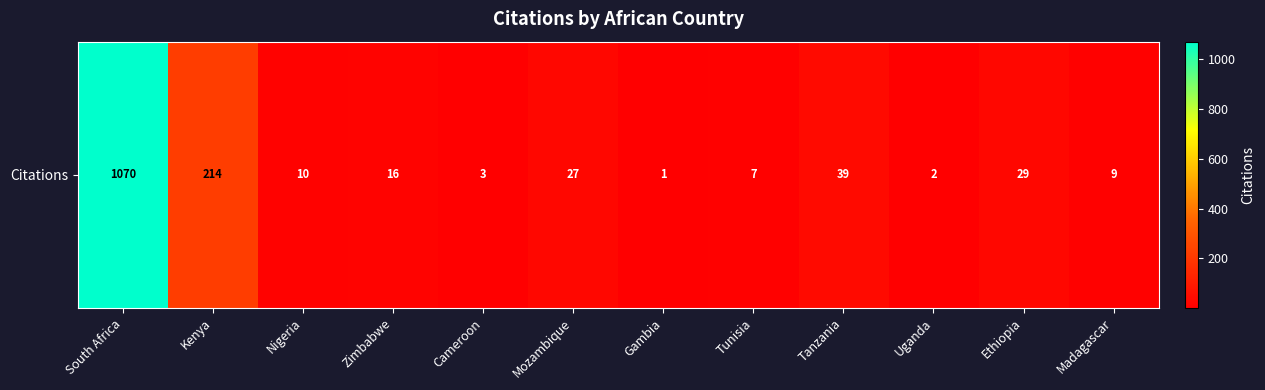

Reading right to left, transcribe all the data shown in this chart.

9	29	2	39	7	1	27	3	16	10	214	1070